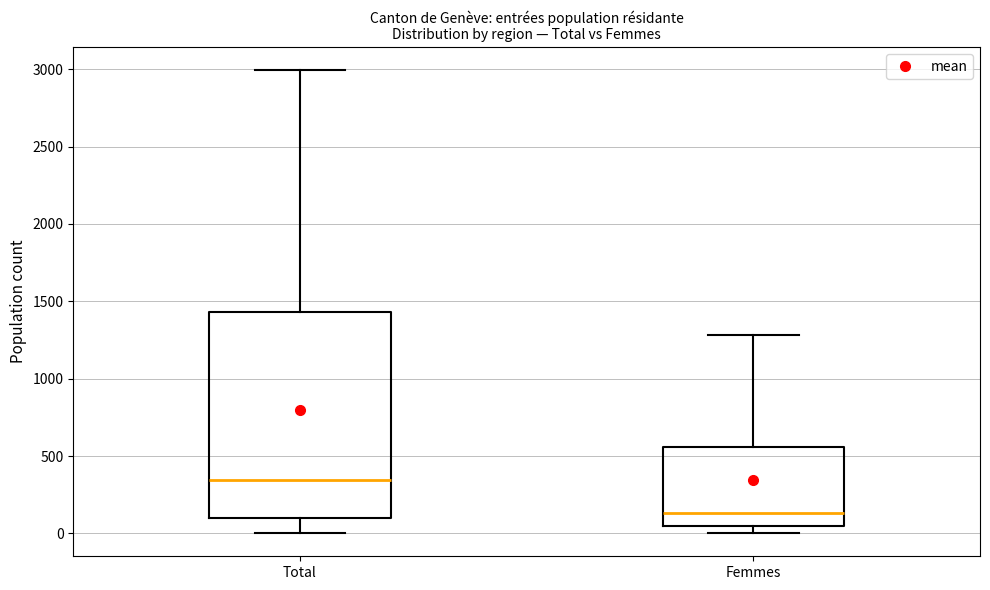

Where is the lower edge of the box for Femmes on the y-axis? The values are not printed on the chart, so give them approximately, as read against the axis.

50